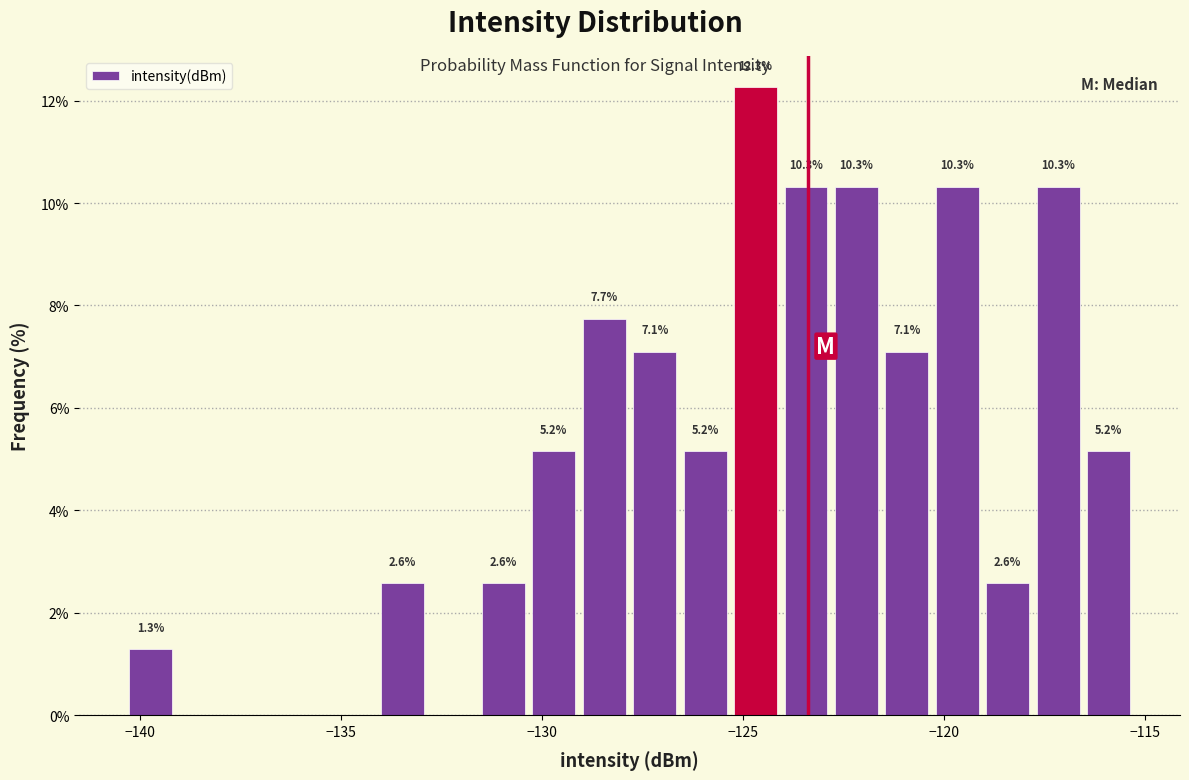

Read against the x-axis, roughly where is the centre of the tallest bar?

-124.5